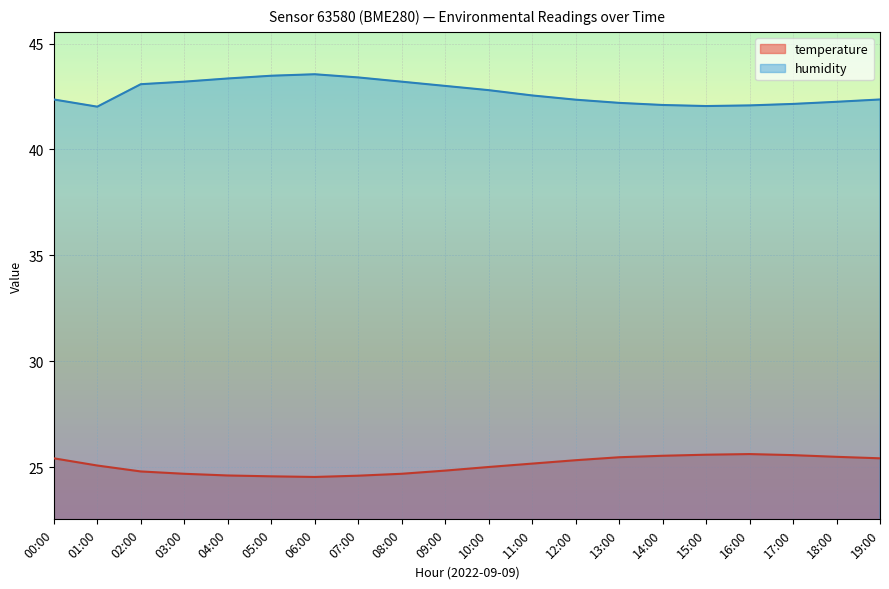

Is it true that temperature equals 41.4 at 07:00?

False